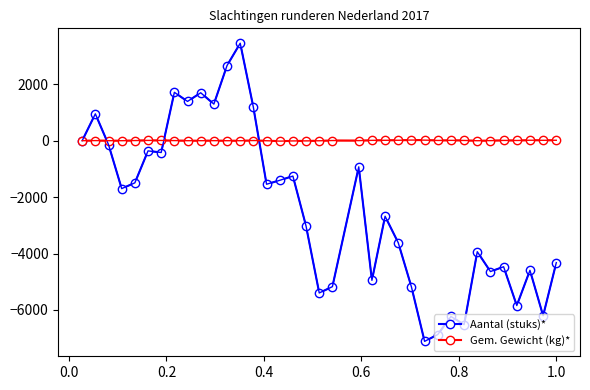

Which series has the largest range (max minus min)?

Aantal (stuks)*